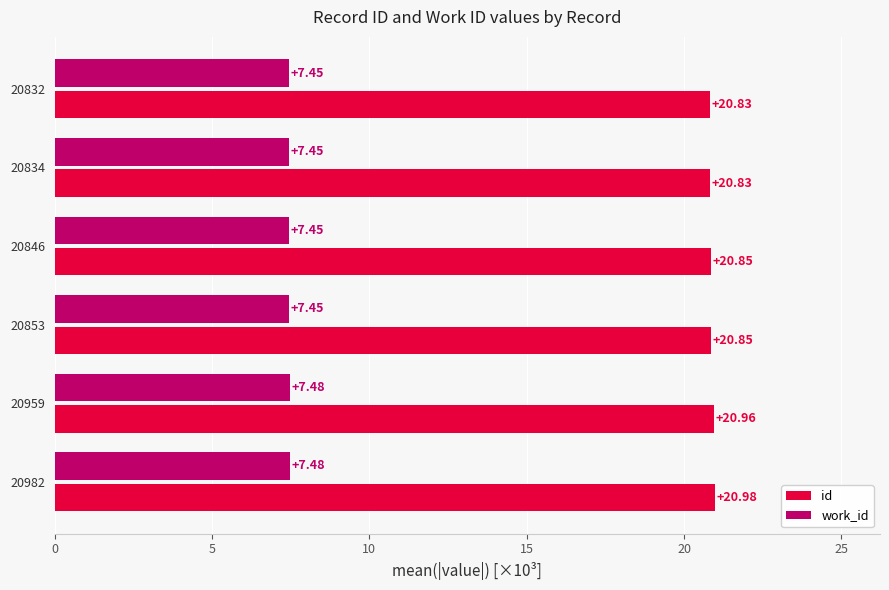

At which category is the sum across all series the highest?

20982